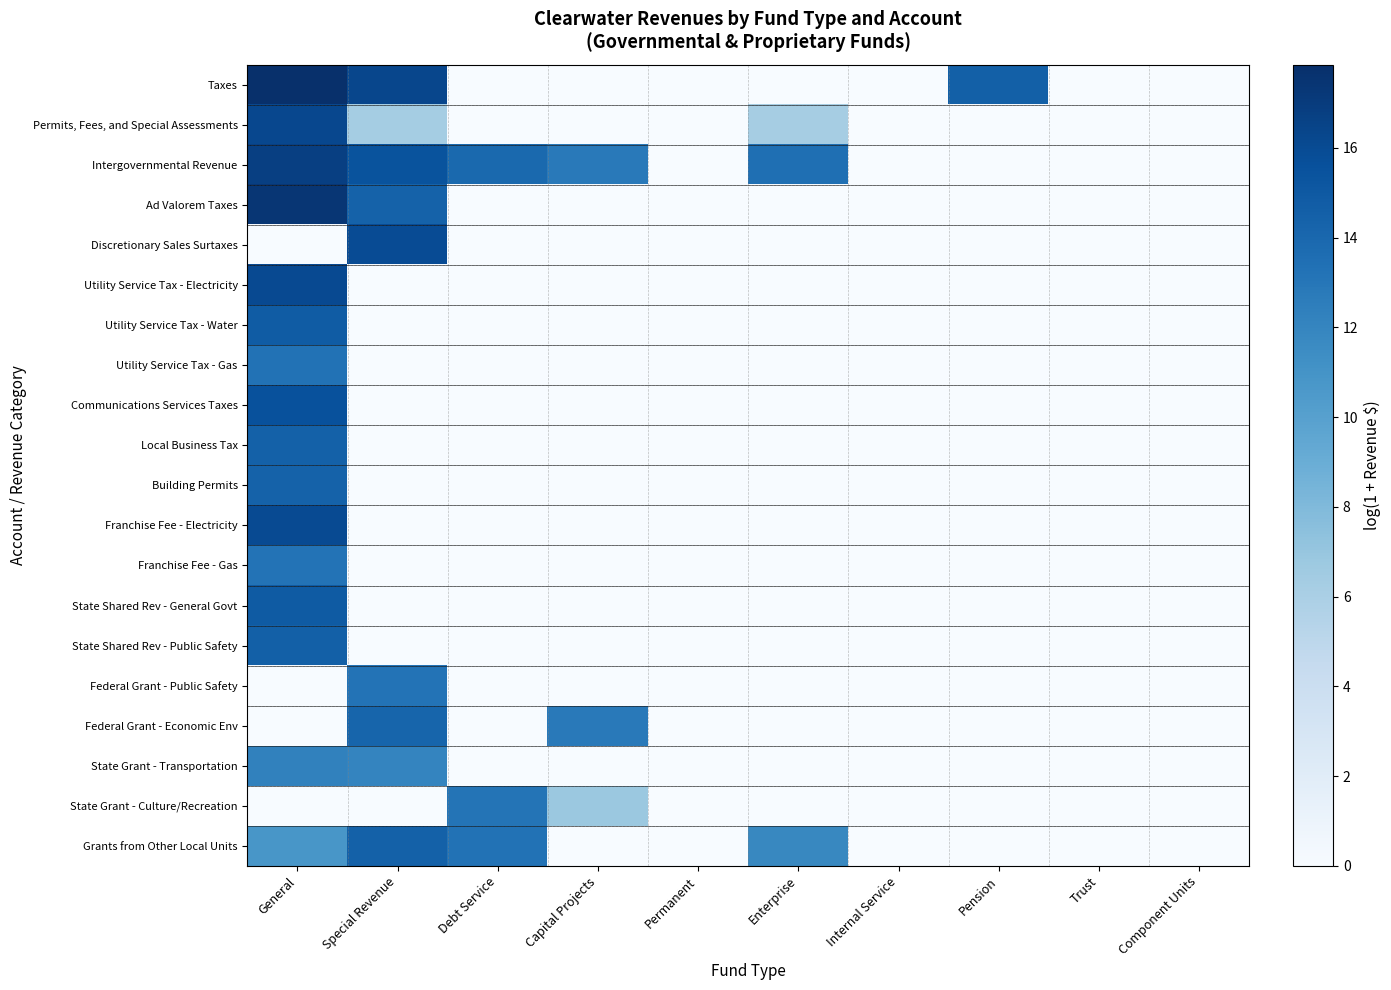

Reading left to right, list all the values displayed in this chart.

Taxes: General=17.9	Special Revenue=16.3	Debt Service=0.0	Capital Projects=0.0	Permanent=0.0	Enterprise=0.0	Internal Service=0.0	Pension=14.5	Trust=0.0	Component Units=0.0
Permits, Fees, and Special Assessments: General=16.2	Special Revenue=6.3	Debt Service=0.0	Capital Projects=0.0	Permanent=0.0	Enterprise=6.2	Internal Service=0.0	Pension=0.0	Trust=0.0	Component Units=0.0
Intergovernmental Revenue: General=16.8	Special Revenue=15.5	Debt Service=13.9	Capital Projects=12.8	Permanent=0.0	Enterprise=13.5	Internal Service=0.0	Pension=0.0	Trust=0.0	Component Units=0.0
Ad Valorem Taxes: General=17.4	Special Revenue=14.4	Debt Service=0.0	Capital Projects=0.0	Permanent=0.0	Enterprise=0.0	Internal Service=0.0	Pension=0.0	Trust=0.0	Component Units=0.0
Discretionary Sales Surtaxes: General=0.0	Special Revenue=15.9	Debt Service=0.0	Capital Projects=0.0	Permanent=0.0	Enterprise=0.0	Internal Service=0.0	Pension=0.0	Trust=0.0	Component Units=0.0
Utility Service Tax - Electricity: General=16.1	Special Revenue=0.0	Debt Service=0.0	Capital Projects=0.0	Permanent=0.0	Enterprise=0.0	Internal Service=0.0	Pension=0.0	Trust=0.0	Component Units=0.0
Utility Service Tax - Water: General=14.8	Special Revenue=0.0	Debt Service=0.0	Capital Projects=0.0	Permanent=0.0	Enterprise=0.0	Internal Service=0.0	Pension=0.0	Trust=0.0	Component Units=0.0
Utility Service Tax - Gas: General=13.3	Special Revenue=0.0	Debt Service=0.0	Capital Projects=0.0	Permanent=0.0	Enterprise=0.0	Internal Service=0.0	Pension=0.0	Trust=0.0	Component Units=0.0
Communications Services Taxes: General=15.6	Special Revenue=0.0	Debt Service=0.0	Capital Projects=0.0	Permanent=0.0	Enterprise=0.0	Internal Service=0.0	Pension=0.0	Trust=0.0	Component Units=0.0
Local Business Tax: General=14.5	Special Revenue=0.0	Debt Service=0.0	Capital Projects=0.0	Permanent=0.0	Enterprise=0.0	Internal Service=0.0	Pension=0.0	Trust=0.0	Component Units=0.0
Building Permits: General=14.4	Special Revenue=0.0	Debt Service=0.0	Capital Projects=0.0	Permanent=0.0	Enterprise=0.0	Internal Service=0.0	Pension=0.0	Trust=0.0	Component Units=0.0
Franchise Fee - Electricity: General=16.0	Special Revenue=0.0	Debt Service=0.0	Capital Projects=0.0	Permanent=0.0	Enterprise=0.0	Internal Service=0.0	Pension=0.0	Trust=0.0	Component Units=0.0
Franchise Fee - Gas: General=13.2	Special Revenue=0.0	Debt Service=0.0	Capital Projects=0.0	Permanent=0.0	Enterprise=0.0	Internal Service=0.0	Pension=0.0	Trust=0.0	Component Units=0.0
State Shared Rev - General Govt: General=14.9	Special Revenue=0.0	Debt Service=0.0	Capital Projects=0.0	Permanent=0.0	Enterprise=0.0	Internal Service=0.0	Pension=0.0	Trust=0.0	Component Units=0.0
State Shared Rev - Public Safety: General=14.5	Special Revenue=0.0	Debt Service=0.0	Capital Projects=0.0	Permanent=0.0	Enterprise=0.0	Internal Service=0.0	Pension=0.0	Trust=0.0	Component Units=0.0
Federal Grant - Public Safety: General=0.0	Special Revenue=13.2	Debt Service=0.0	Capital Projects=0.0	Permanent=0.0	Enterprise=0.0	Internal Service=0.0	Pension=0.0	Trust=0.0	Component Units=0.0
Federal Grant - Economic Env: General=0.0	Special Revenue=14.2	Debt Service=0.0	Capital Projects=12.8	Permanent=0.0	Enterprise=0.0	Internal Service=0.0	Pension=0.0	Trust=0.0	Component Units=0.0
State Grant - Transportation: General=12.3	Special Revenue=12.1	Debt Service=0.0	Capital Projects=0.0	Permanent=0.0	Enterprise=0.0	Internal Service=0.0	Pension=0.0	Trust=0.0	Component Units=0.0
State Grant - Culture/Recreation: General=0.0	Special Revenue=0.0	Debt Service=13.1	Capital Projects=6.8	Permanent=0.0	Enterprise=0.0	Internal Service=0.0	Pension=0.0	Trust=0.0	Component Units=0.0
Grants from Other Local Units: General=10.8	Special Revenue=14.5	Debt Service=13.3	Capital Projects=0.0	Permanent=0.0	Enterprise=11.8	Internal Service=0.0	Pension=0.0	Trust=0.0	Component Units=0.0